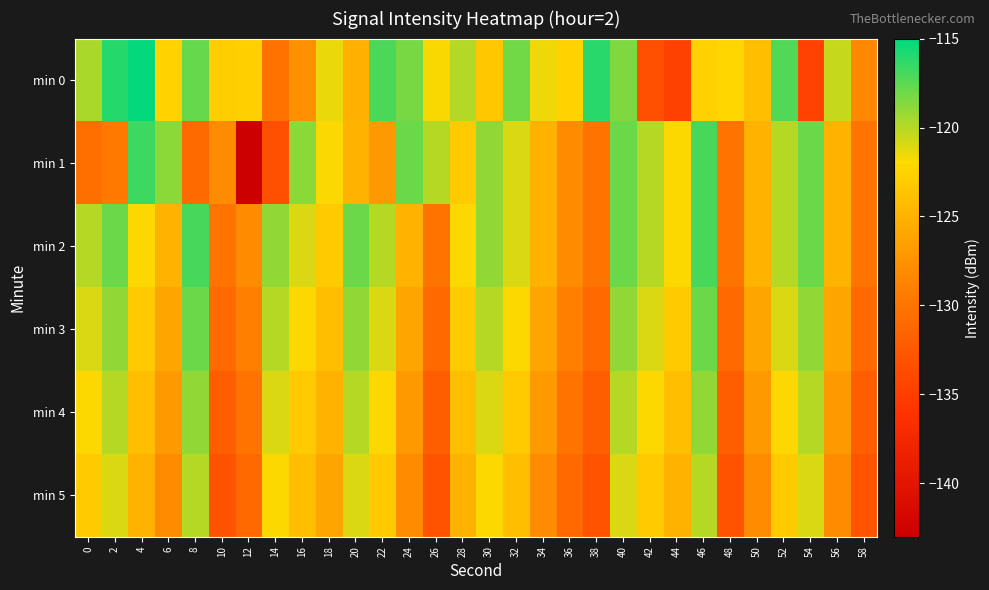

Reading left to right, list all the values displayed in this chart.

min 0: 0=-119.7	2=-116.1	4=-115.1	6=-122.5	8=-117.8	10=-122.9	12=-122.7	14=-130.2	16=-127.7	18=-121.4	20=-125.2	22=-117.1	24=-118.3	26=-121.9	28=-119.9	30=-123.4	32=-118.1	34=-121.6	36=-122.5	38=-116.2	40=-118.5	42=-133.3	44=-134.6	46=-122.6	48=-122.2	50=-124.0	52=-117.3	54=-134.5	56=-120.5	58=-128.2
min 1: 0=-130.4	2=-129.5	4=-116.7	6=-118.8	8=-130.9	10=-128.1	12=-142.8	14=-133.4	16=-118.9	18=-121.9	20=-125.0	22=-127.0	24=-118.0	26=-120.0	28=-123.0	30=-119.0	32=-121.0	34=-125.0	36=-128.0	38=-130.0	40=-118.0	42=-120.0	44=-122.0	46=-117.0	48=-130.0	50=-125.0	52=-120.0	54=-118.0	56=-125.0	58=-130.0
min 2: 0=-120.0	2=-118.0	4=-122.0	6=-125.0	8=-117.0	10=-130.0	12=-128.0	14=-119.0	16=-121.0	18=-123.0	20=-118.0	22=-120.0	24=-125.0	26=-130.0	28=-122.0	30=-119.0	32=-121.0	34=-125.0	36=-128.0	38=-130.0	40=-118.0	42=-120.0	44=-122.0	46=-117.0	48=-130.0	50=-125.0	52=-120.0	54=-118.0	56=-125.0	58=-130.0
min 3: 0=-121.0	2=-119.0	4=-123.0	6=-126.0	8=-118.0	10=-131.0	12=-129.0	14=-120.0	16=-122.0	18=-124.0	20=-119.0	22=-121.0	24=-126.0	26=-131.0	28=-123.0	30=-120.0	32=-122.0	34=-126.0	36=-129.0	38=-131.0	40=-119.0	42=-121.0	44=-123.0	46=-118.0	48=-131.0	50=-126.0	52=-121.0	54=-119.0	56=-126.0	58=-131.0
min 4: 0=-122.0	2=-120.0	4=-124.0	6=-127.0	8=-119.0	10=-132.0	12=-130.0	14=-121.0	16=-123.0	18=-125.0	20=-120.0	22=-122.0	24=-127.0	26=-132.0	28=-124.0	30=-121.0	32=-123.0	34=-127.0	36=-130.0	38=-132.0	40=-120.0	42=-122.0	44=-124.0	46=-119.0	48=-132.0	50=-127.0	52=-122.0	54=-120.0	56=-127.0	58=-132.0
min 5: 0=-123.0	2=-121.0	4=-125.0	6=-128.0	8=-120.0	10=-133.0	12=-131.0	14=-122.0	16=-124.0	18=-126.0	20=-121.0	22=-123.0	24=-128.0	26=-133.0	28=-125.0	30=-122.0	32=-124.0	34=-128.0	36=-131.0	38=-133.0	40=-121.0	42=-123.0	44=-125.0	46=-120.0	48=-133.0	50=-128.0	52=-123.0	54=-121.0	56=-128.0	58=-133.0